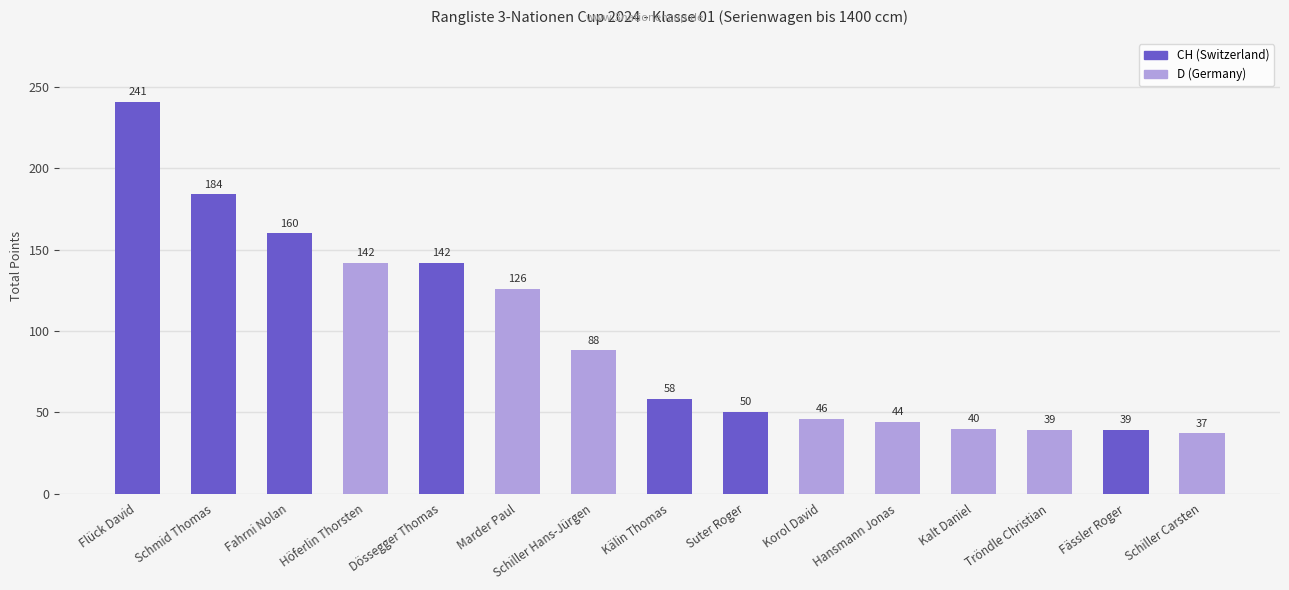

Where does the data first go above 58?

Flück David